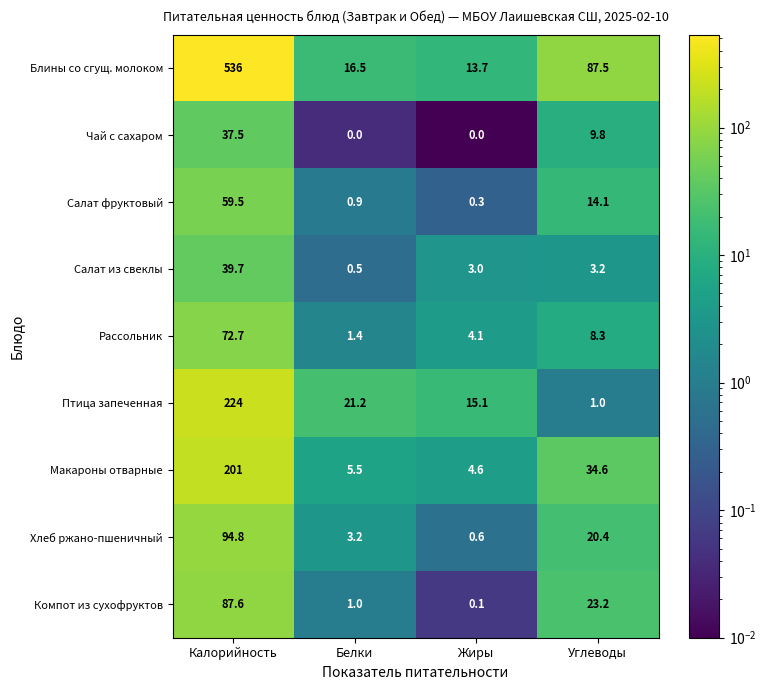

What is the total value across all series at Калорийность?

1352.8